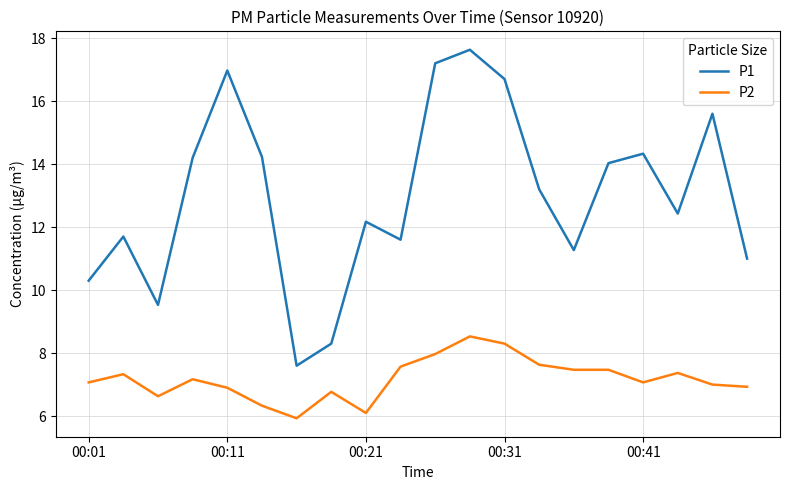

What is the difference between the maximum and minimum values in the P1 series?

10.0